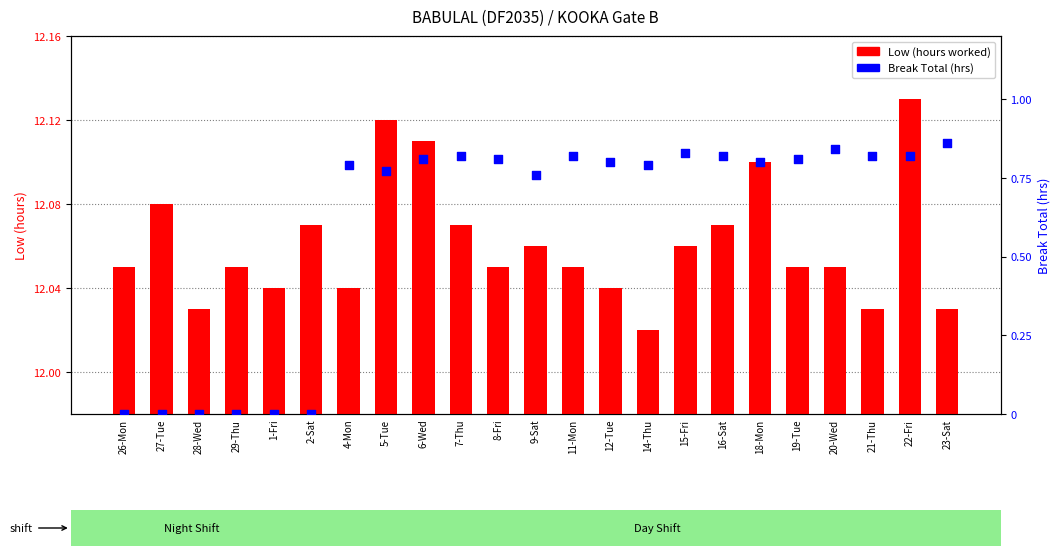

Which series reaches the maximum Y coordinate?

Low (hours worked)